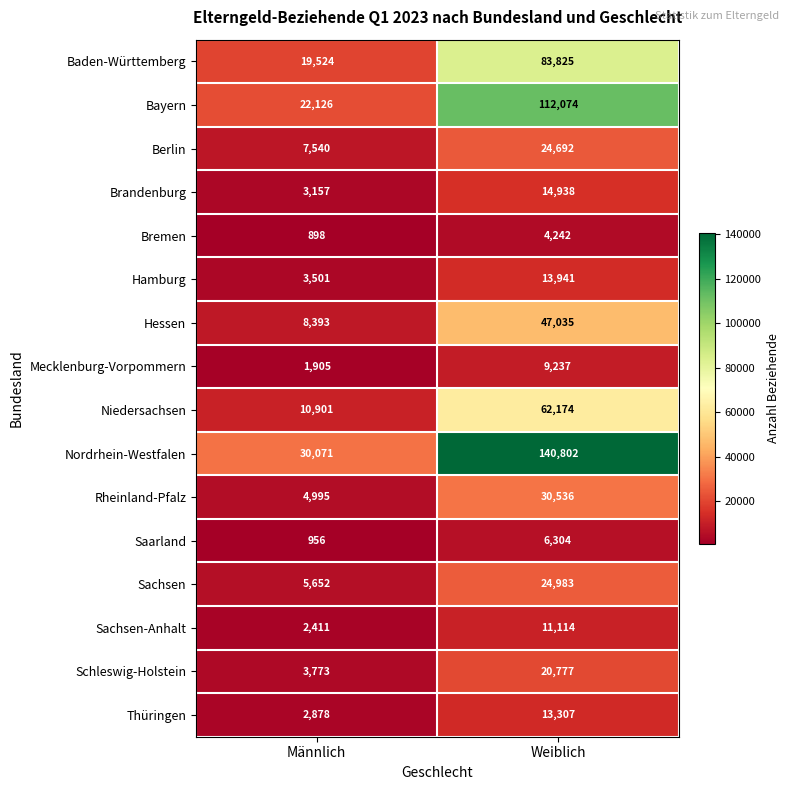

Which series has the largest range (max minus min)?

Nordrhein-Westfalen